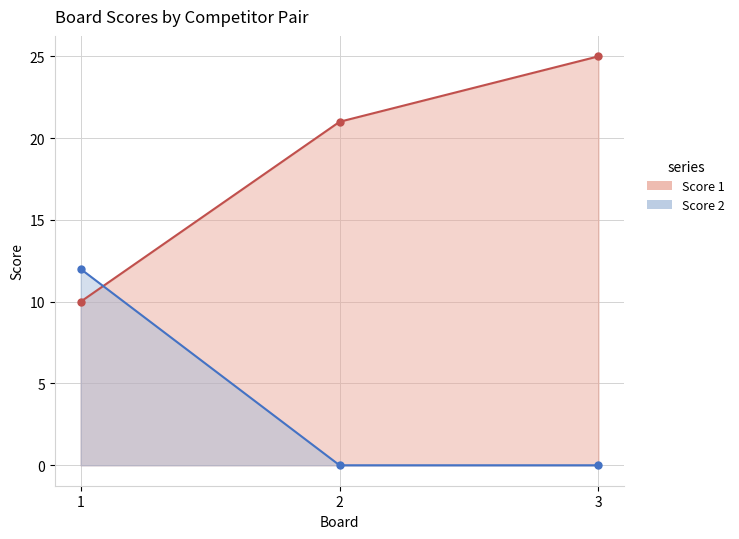

Reading left to right, transcribe all the data shown in this chart.

Score 1: 10	21	25
Score 2: 12	0	0